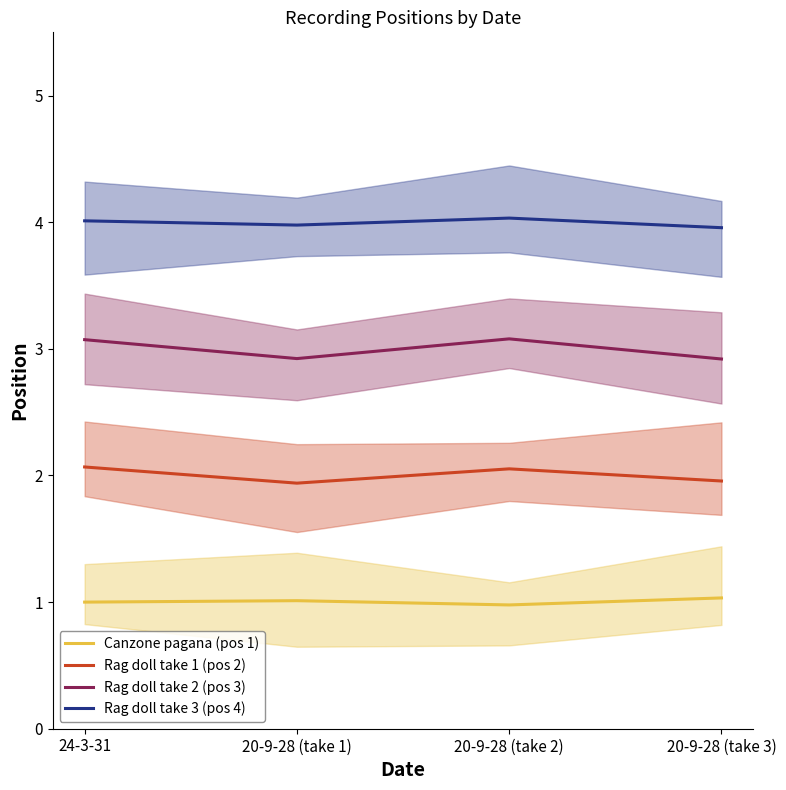

Reading right to left, list all the values displayed in this chart.

Canzone pagana (pos 1): 1.0	1.0	1.0	1.0
Rag doll take 1 (pos 2): 2.0	2.1	1.9	2.1
Rag doll take 2 (pos 3): 2.9	3.1	2.9	3.1
Rag doll take 3 (pos 4): 4.0	4.0	4.0	4.0